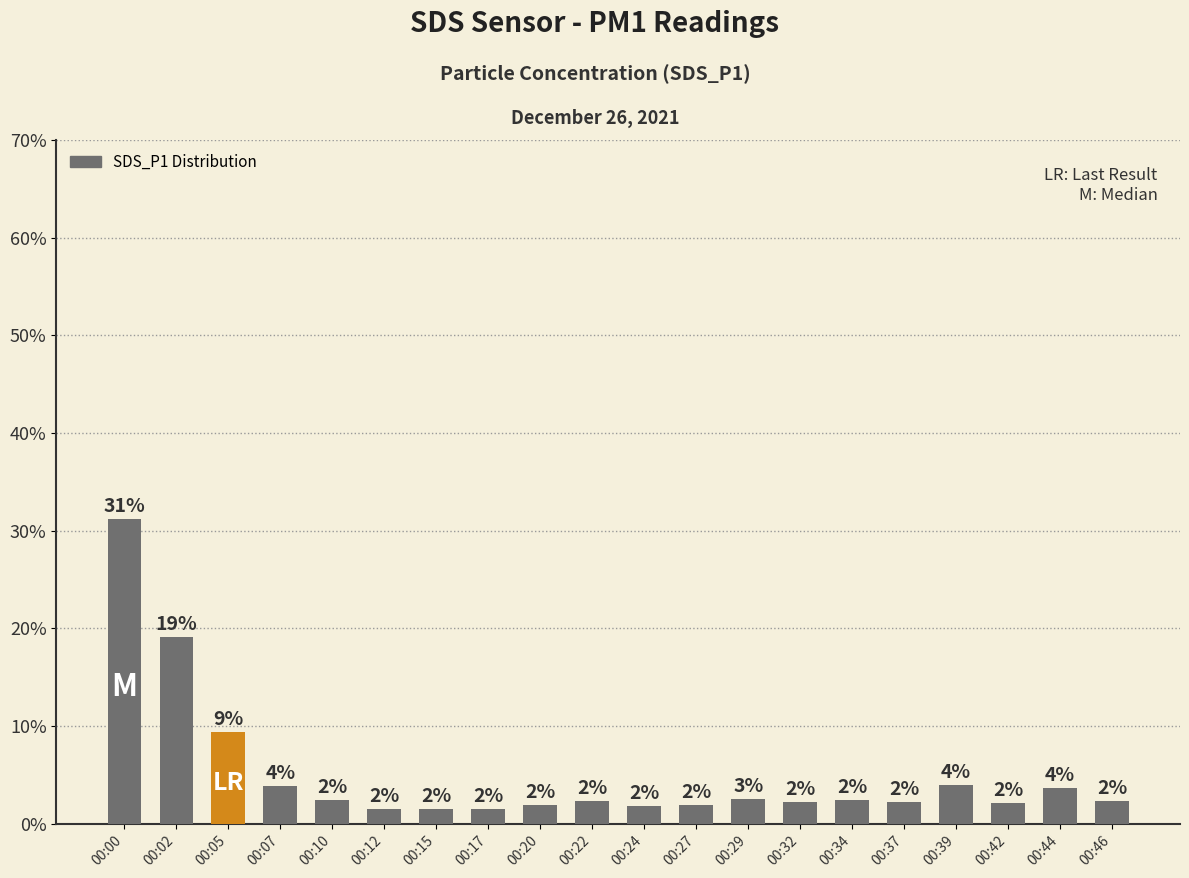

Where is the data nearest to the value 16?

00:02